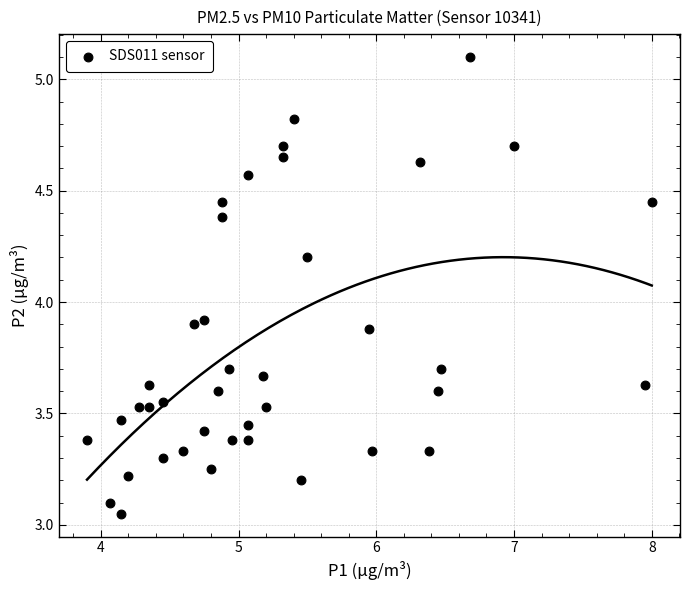

What is the range of X values (max minus min)?

4.1